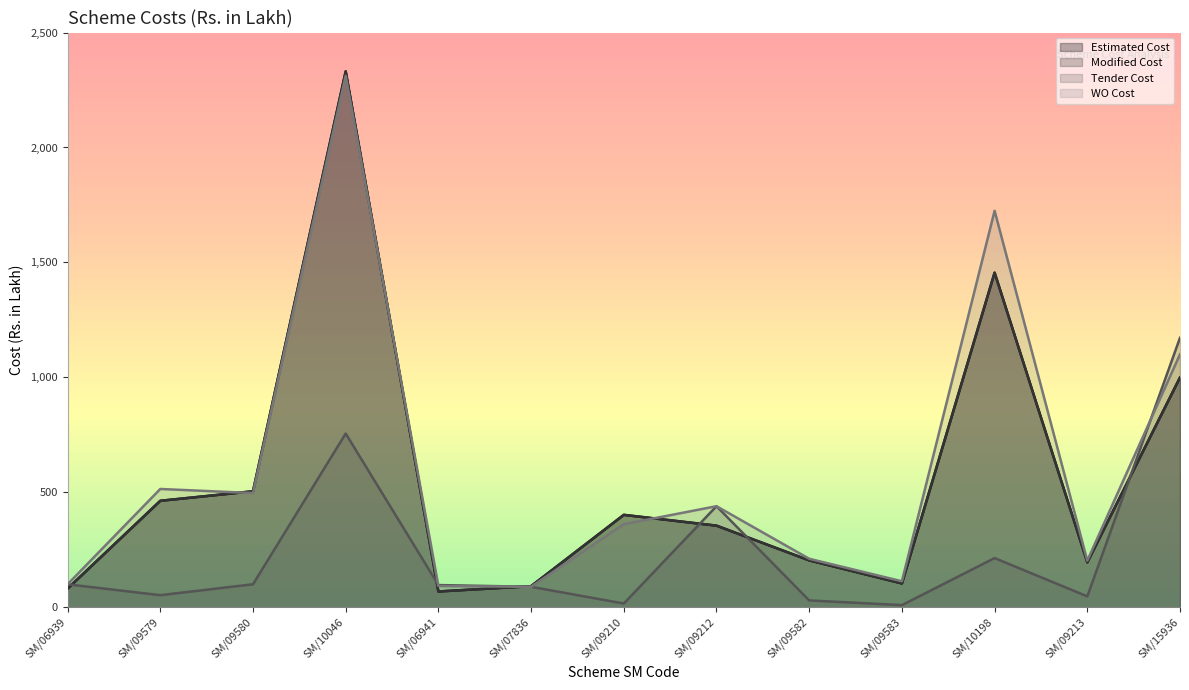

How many data points in Tender Cost are above 96?

7